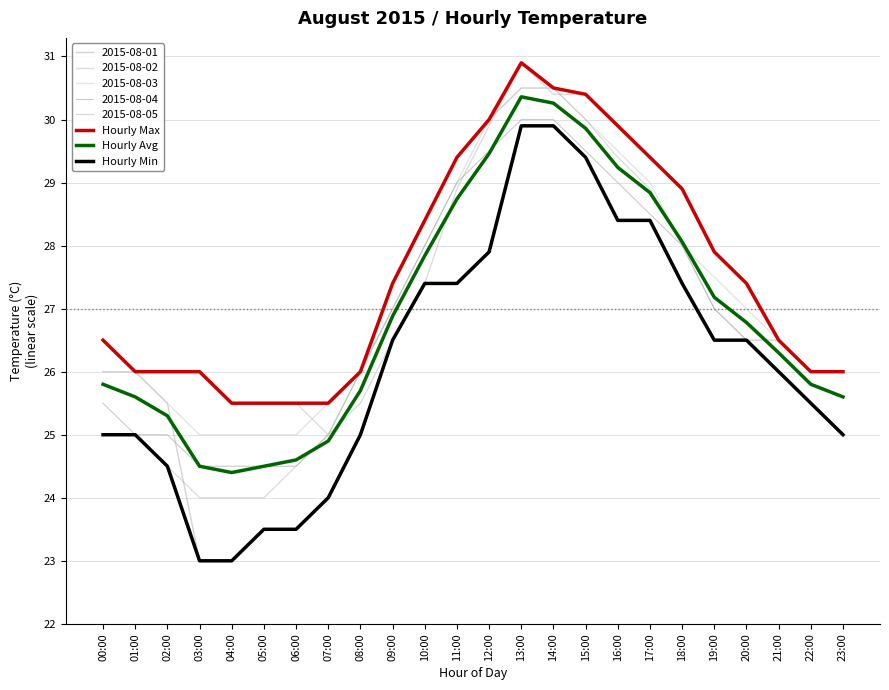

How many lines are shown in the chart?

8